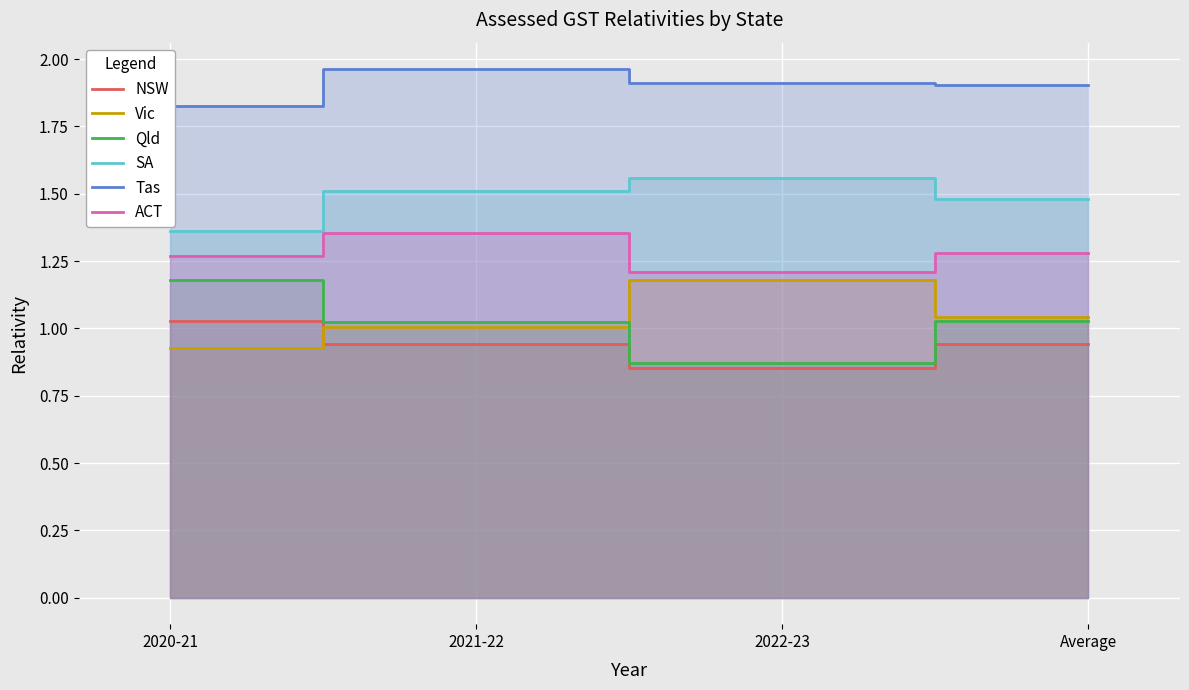

Is it true that Vic equals 1.2 at 2022-23?

True